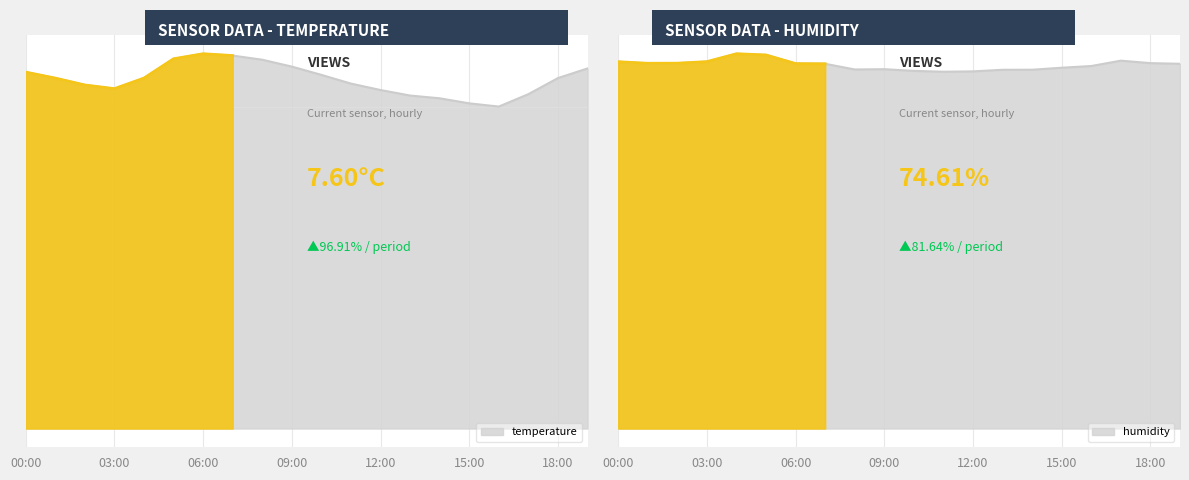

What is the value of the temperature point at the 13th from the left?

7.4